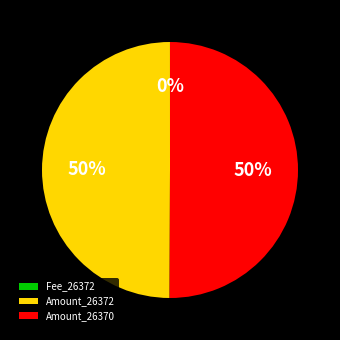

To the nearest percent, what percentage of the pie is Amount_26370?

50%